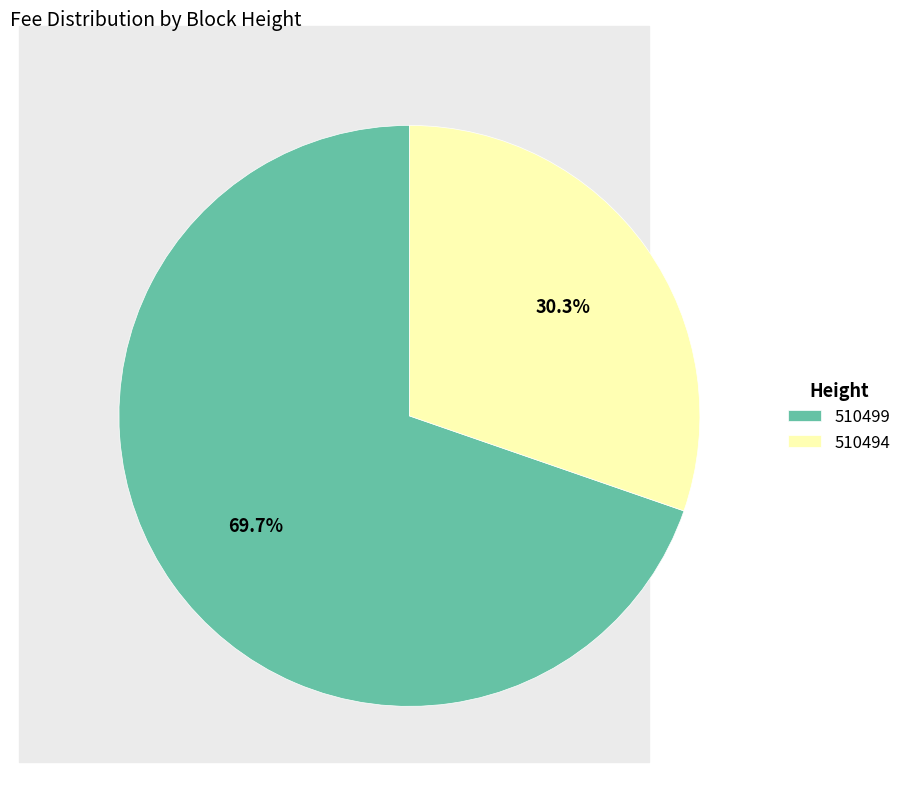

What is the total percentage of 510494 and 510499?

100.0%